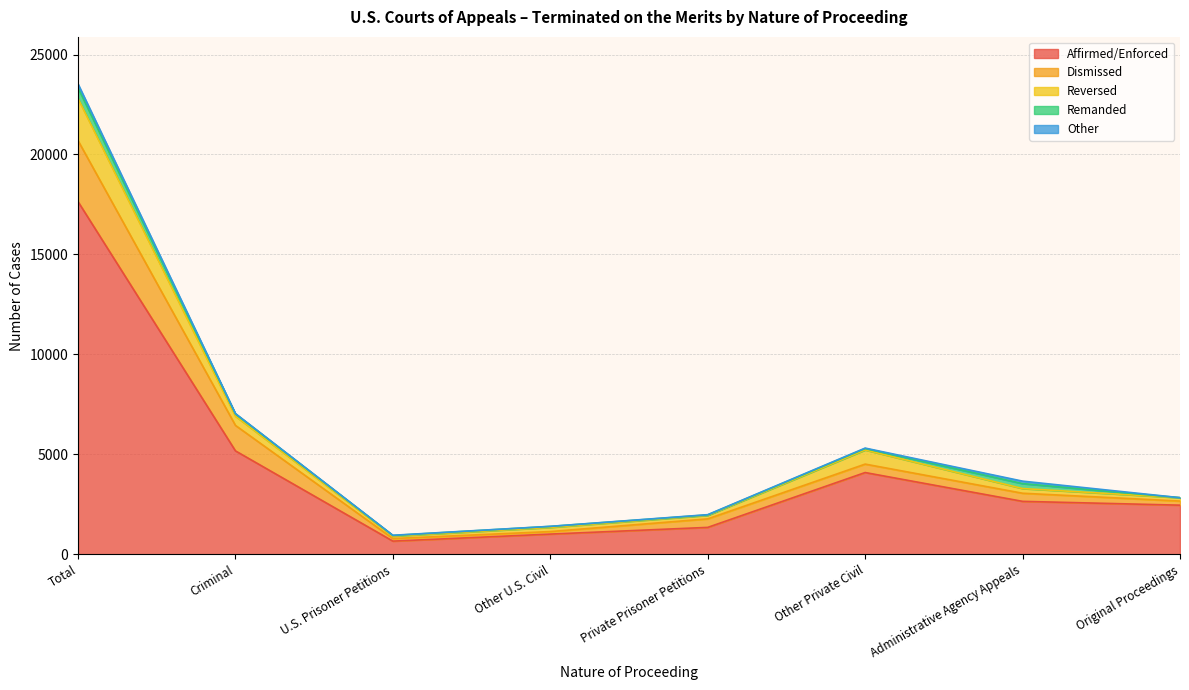

The value of Affirmed/Enforced at Total is 17643. True or false?

True